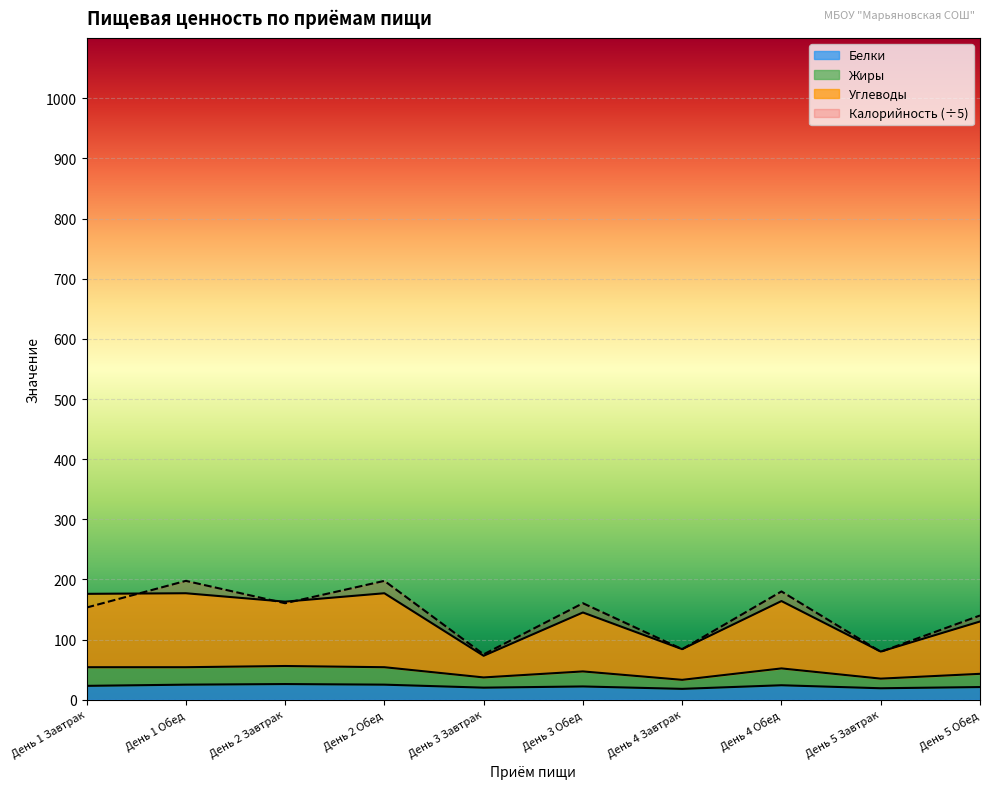

True or false: Белки and Калорийность intersect in this chart.

False